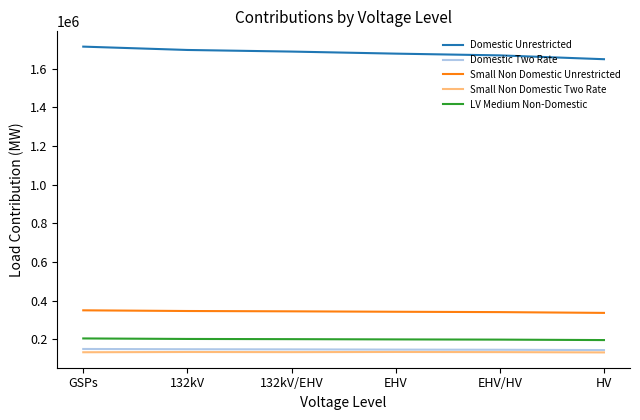

True or false: LV Medium Non-Domestic and Small Non Domestic Unrestricted intersect in this chart.

False